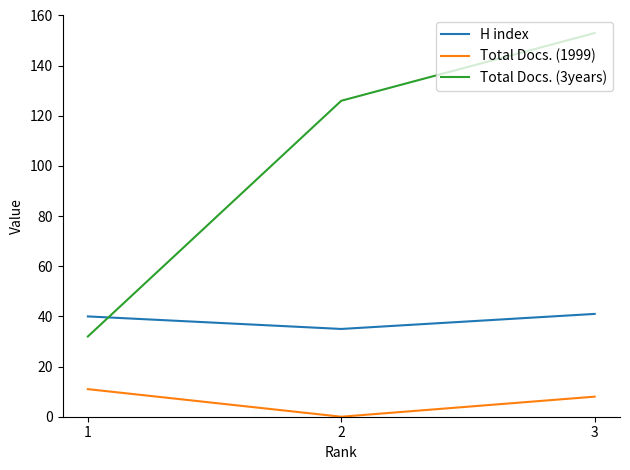

List the labels in order of Total Docs. (3years) value, smallest first.

1, 2, 3